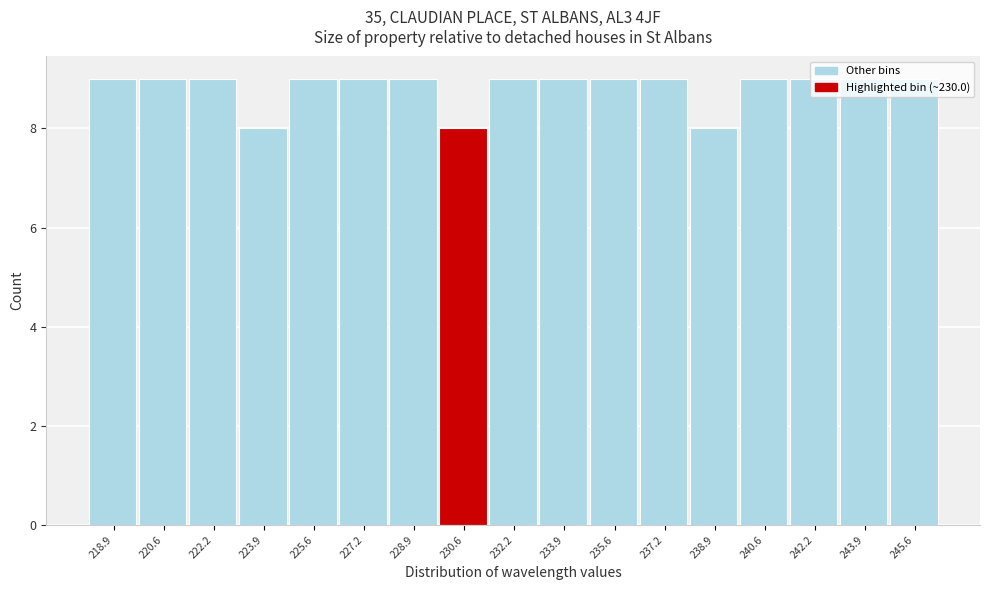

How tall is the bar that spans 223.0 to 224.8 on the x-axis? Neither the bar edges nor the heights are printed on the chart, so give them approximately, as read against the axes.

8